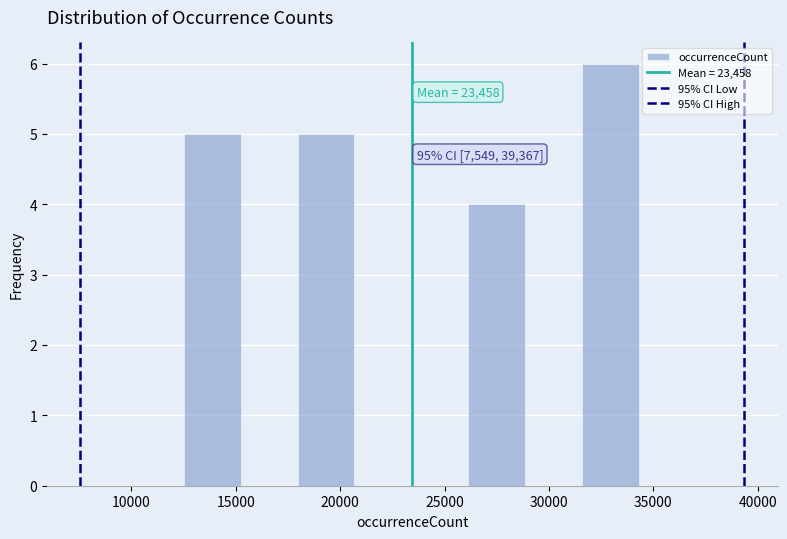

Which range on the x-axis has the tallest bar?

31500 to 34500